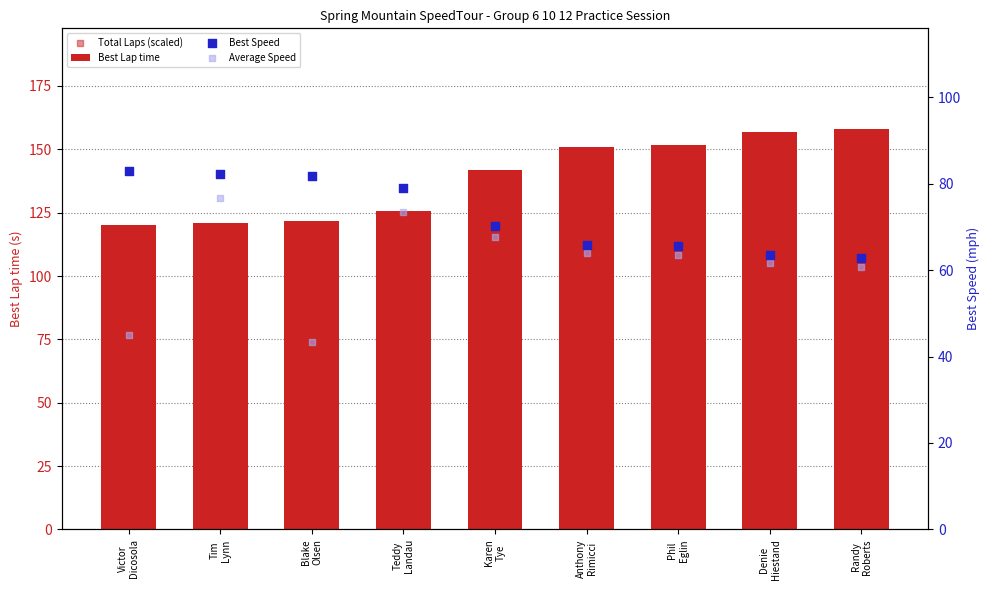

Which series reaches the minimum Y coordinate?

Total Laps (scaled)